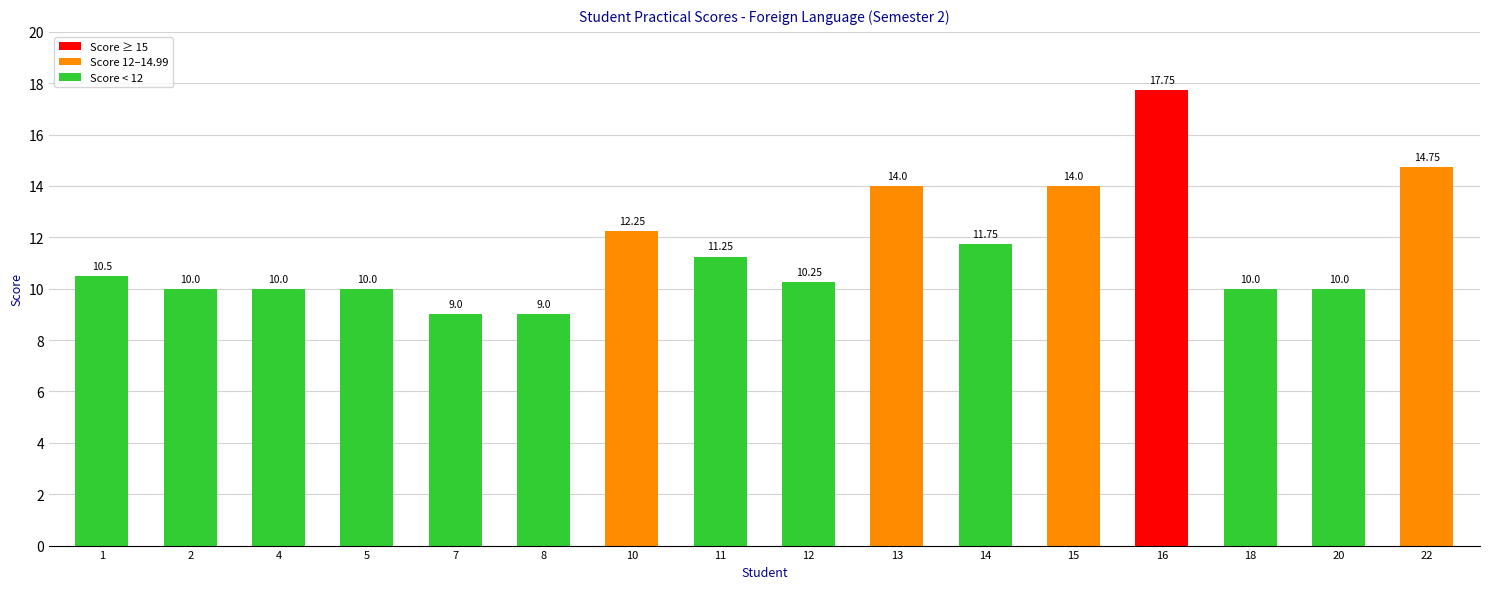

At which category does the chart reach its peak across all series?

16